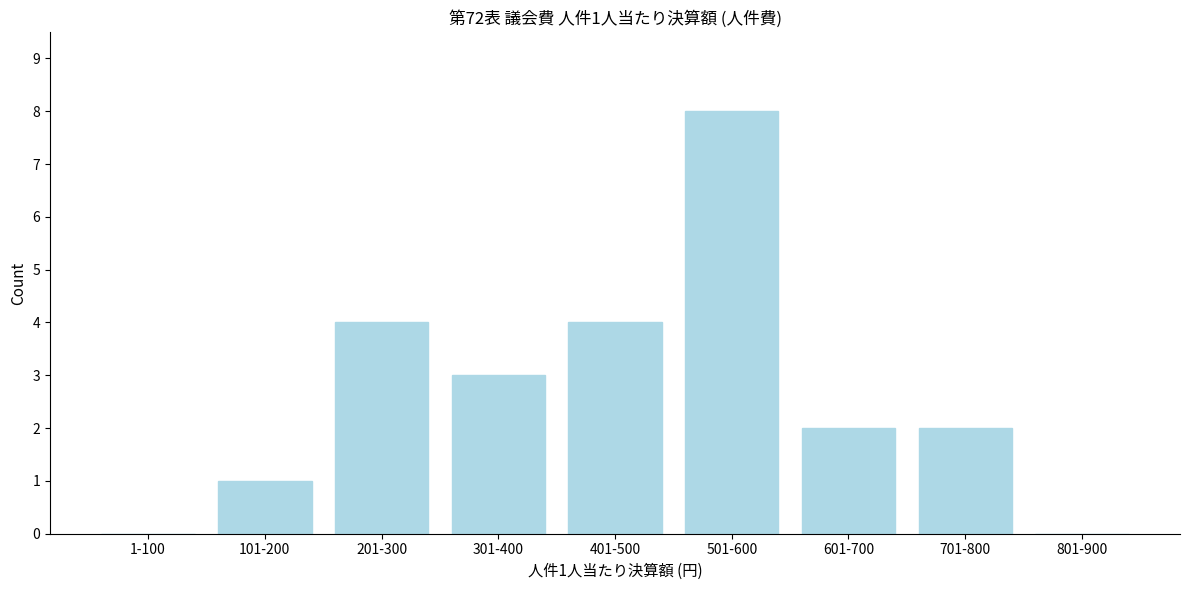

Reading left to right, extract all data points from this chart.

1-100=0	101-200=1	201-300=4	301-400=3	401-500=4	501-600=8	601-700=2	701-800=2	801-900=0